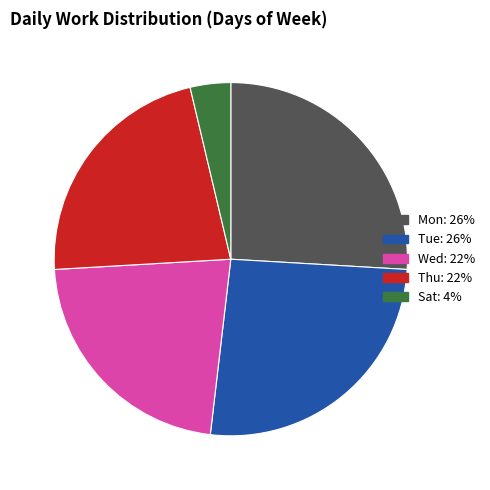

How many slices are in this pie chart?

5